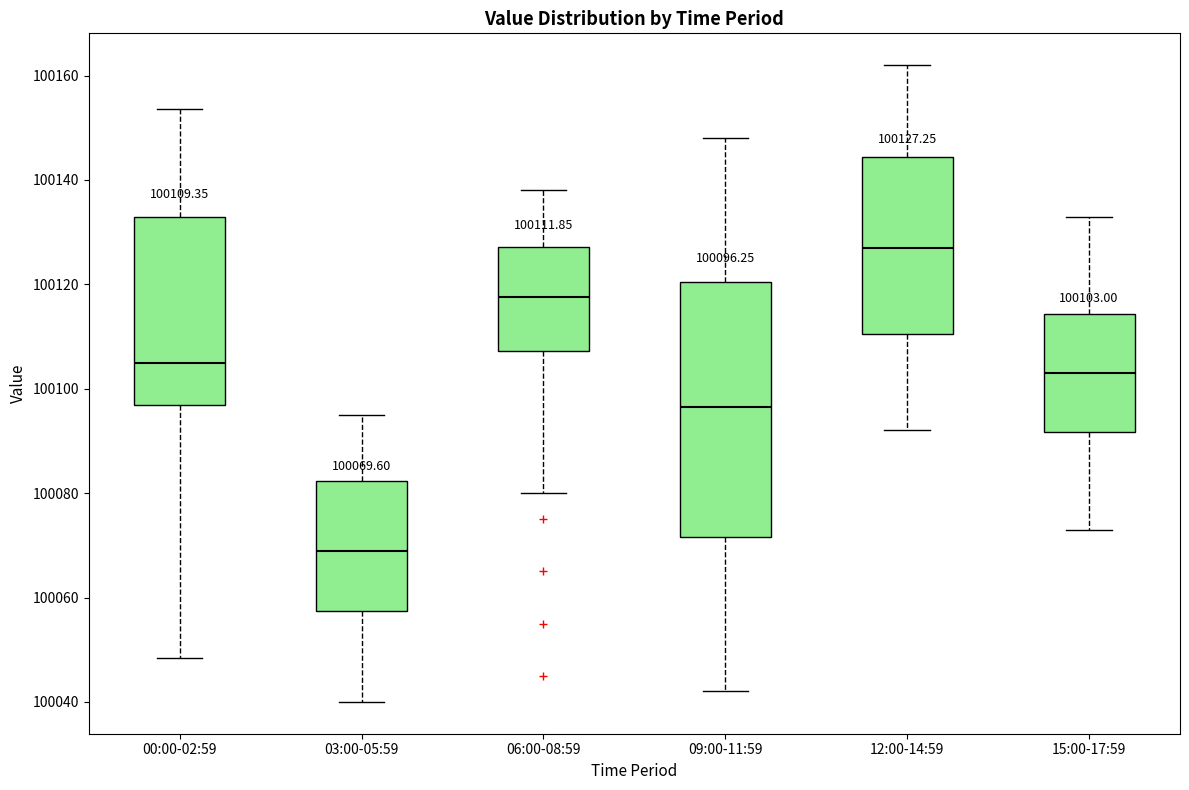

Comparing the boxes themselves (not the whiskers), which one is the tallest?

09:00-11:59